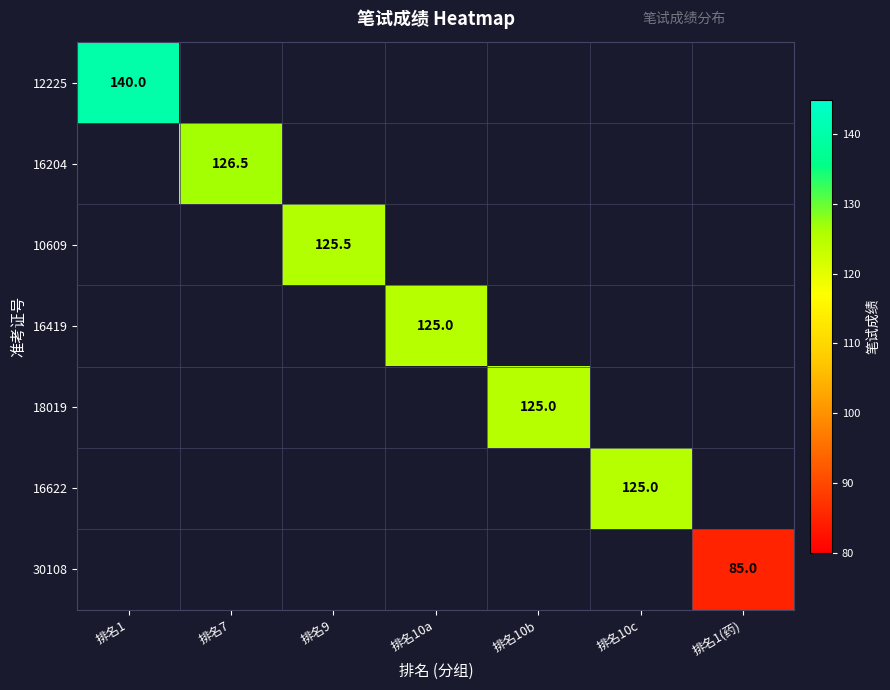

The 18019 series shows 125.0 at 排名10b. True or false?

True